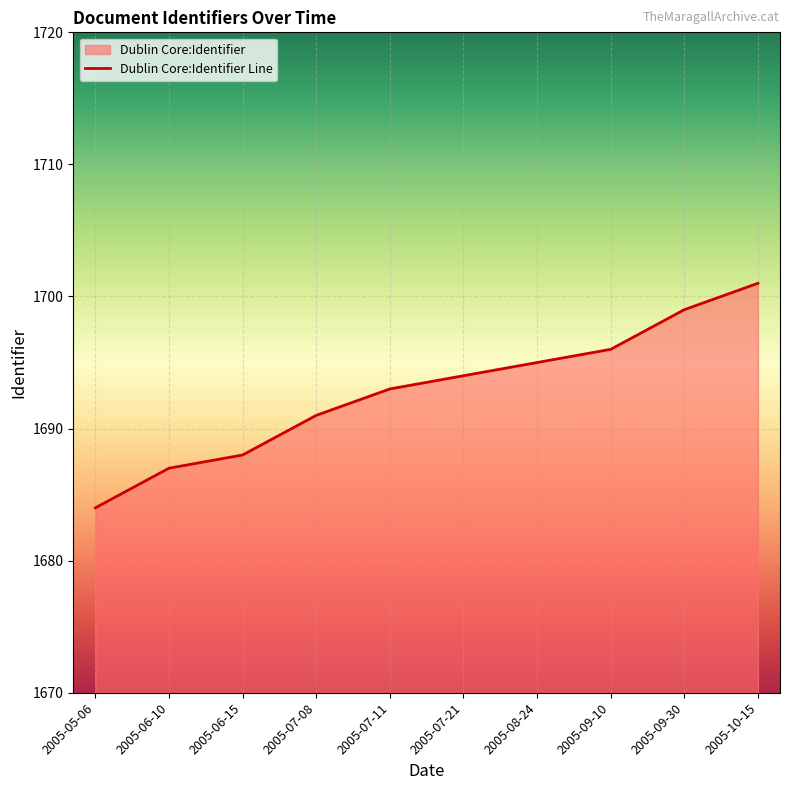

Reading left to right, extract all data points from this chart.

1684	1687	1688	1691	1693	1694	1695	1696	1699	1701